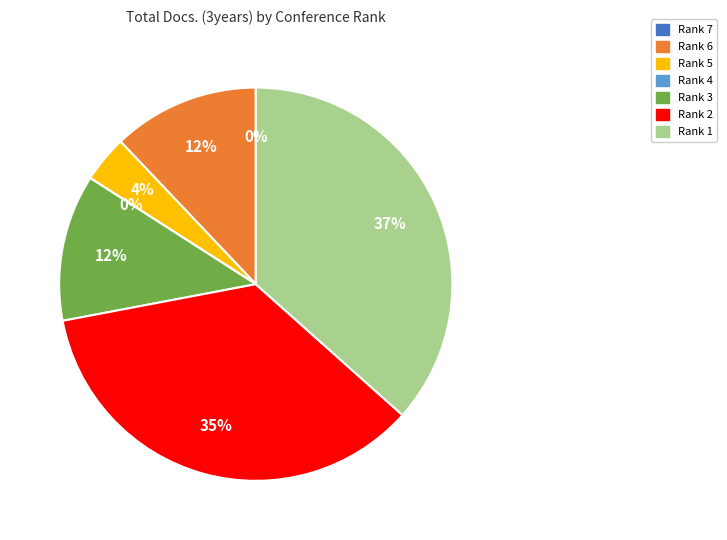

What percentage is the Rank 2 slice, to the nearest percent?

35%